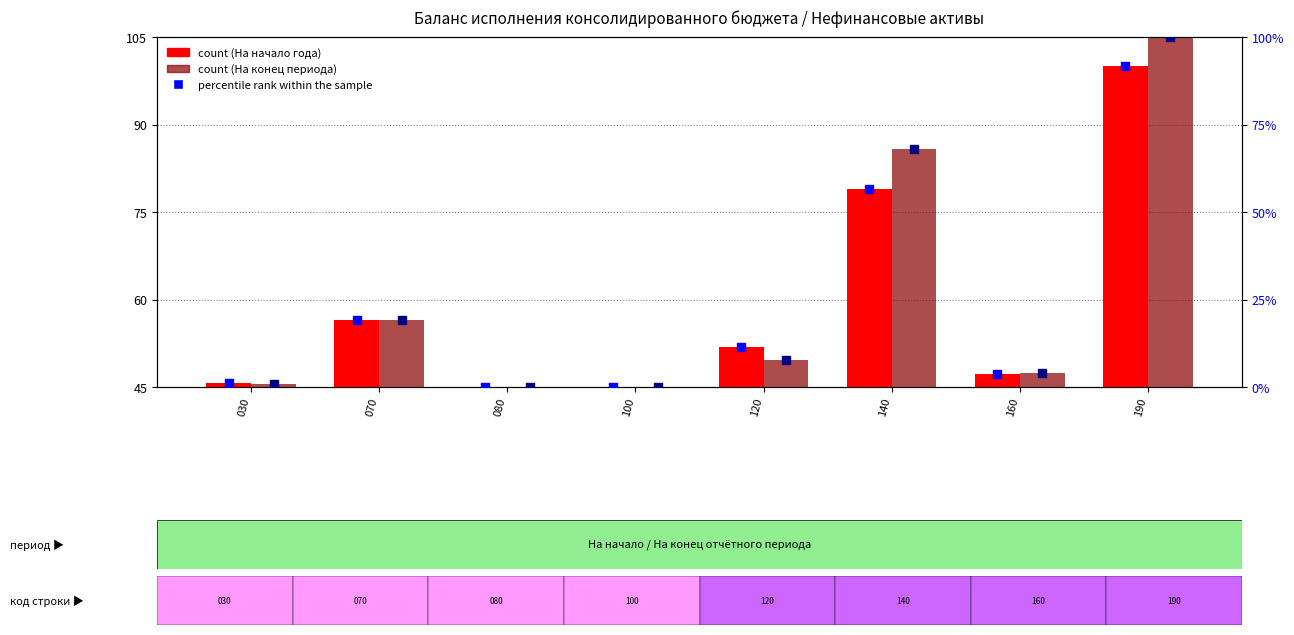

At which category is the sum across all series the highest?

190